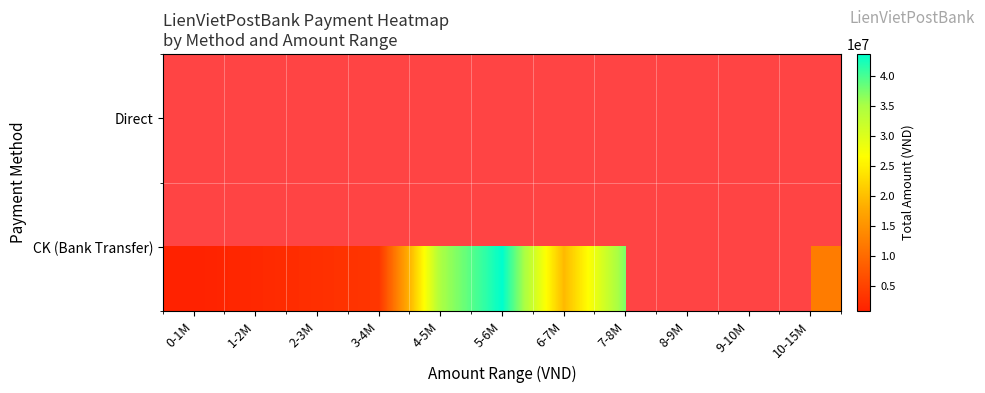

Which has a higher value, 7-8M or 1-2M?

1-2M